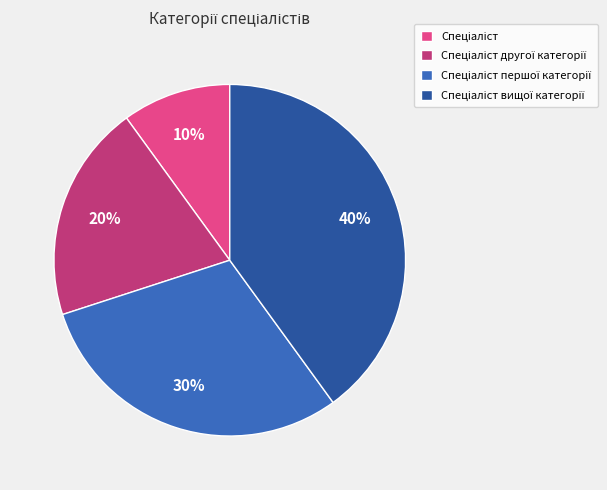

Is there any slice that represents more than half of the pie?

No